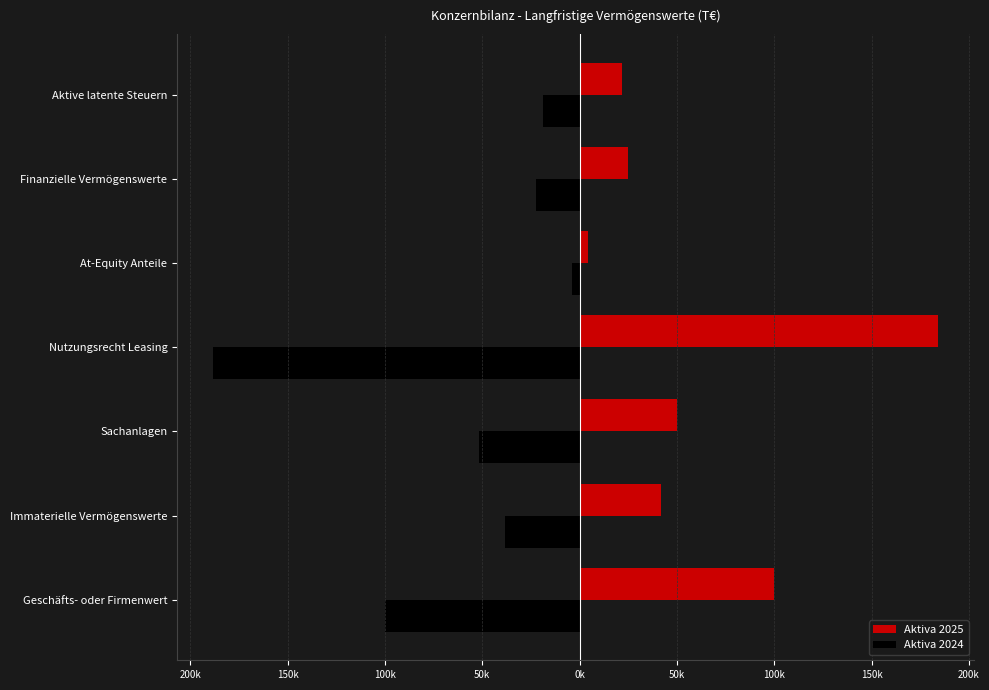

Reading right to left, what are all the values shown in this chart?

Aktiva 2025: 21649	25037	4288	184015	50153	41693	100103
Aktiva 2024: -19020	-22352	-4054	-188073	-51812	-38416	-100133